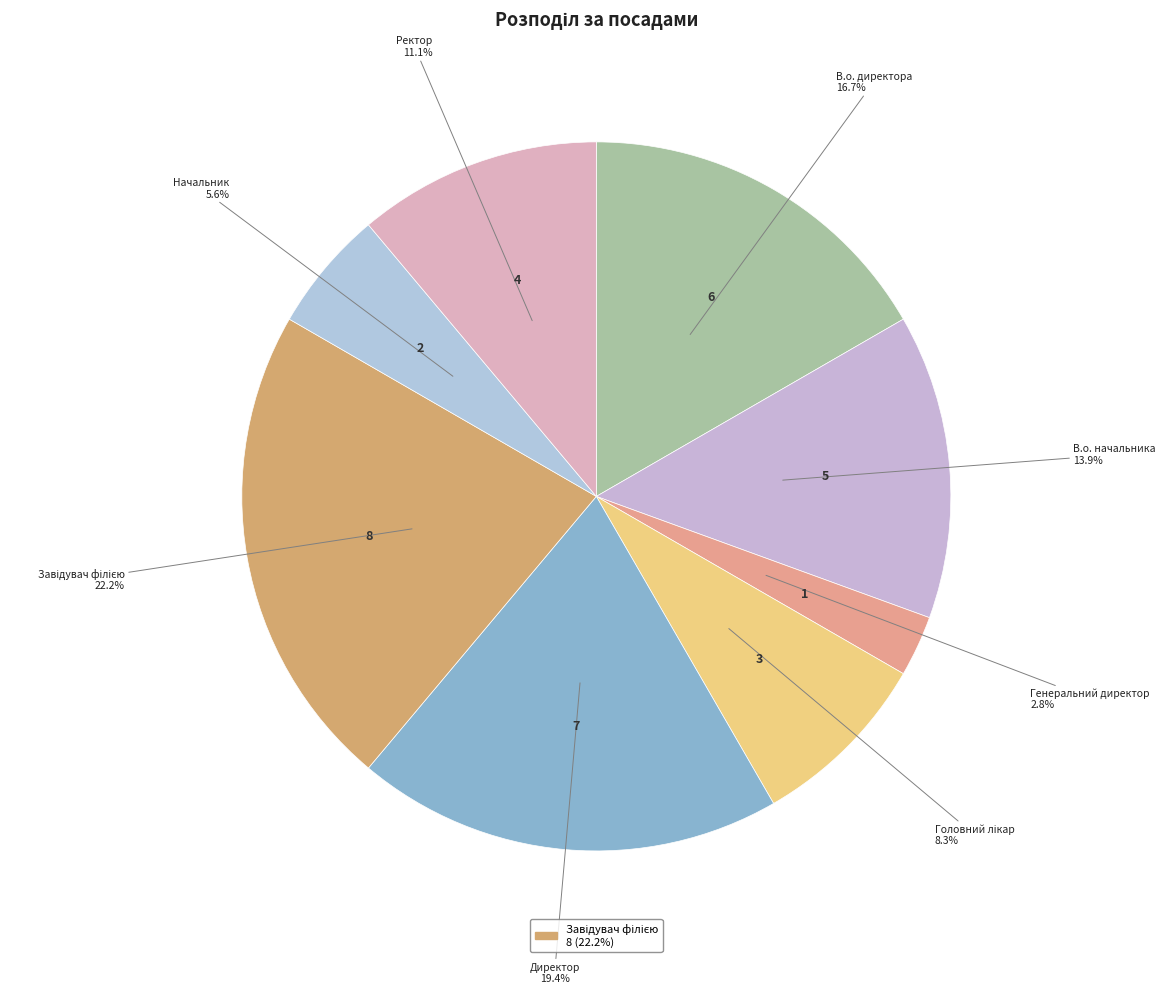

Rank the categories by value from highest to lowest.

Завідувач філією, Директор, В.о. директора, В.о. начальника, Ректор, Головний лікар, Начальник, Генеральний директор